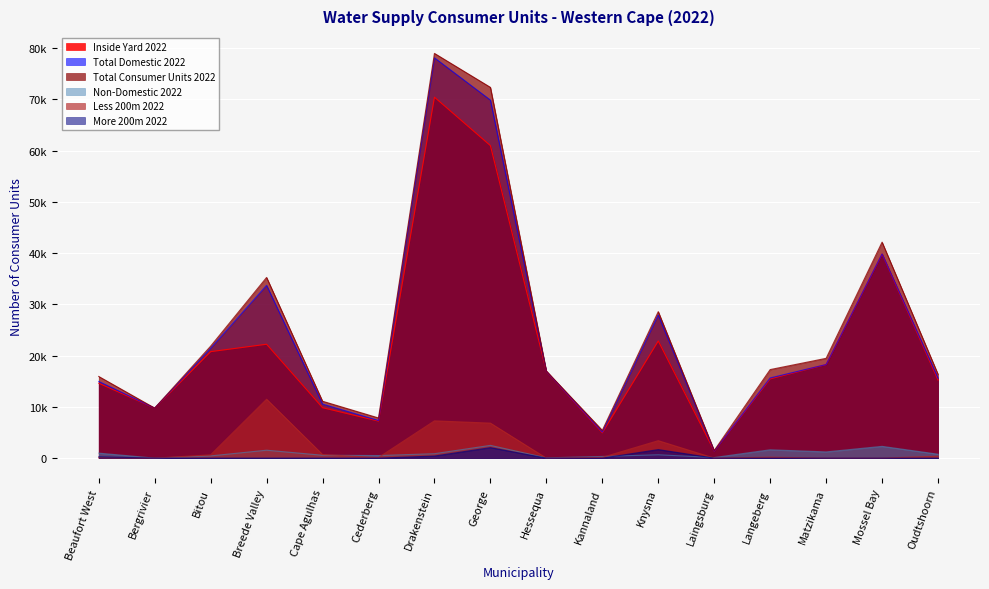

Is it true that Non-Domestic 2022 equals 1110 at Langeberg?

False